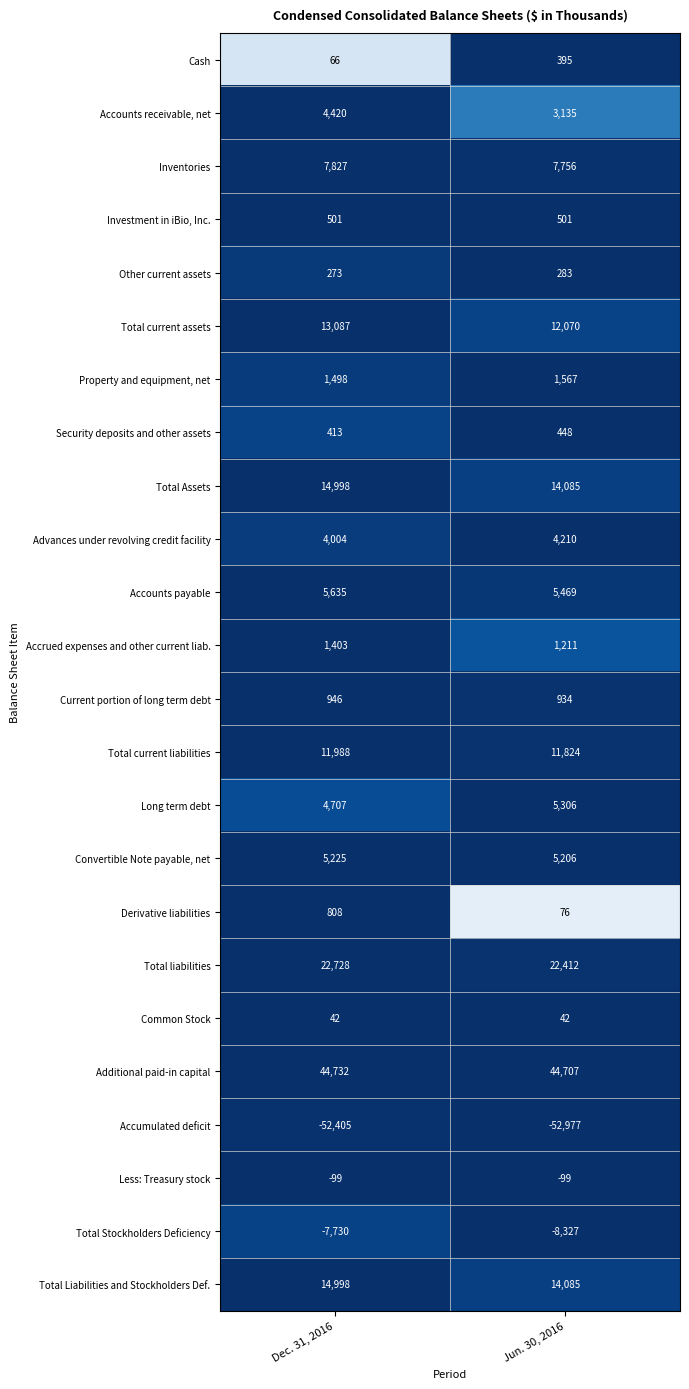

What value does the Common Stock series have at Jun. 30, 2016?

42